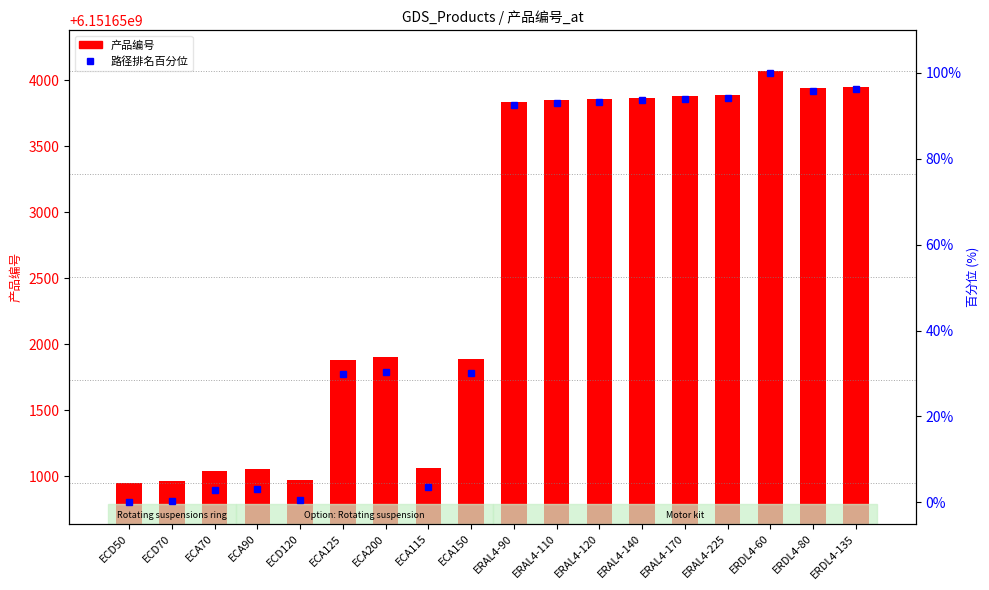

How many data points does each series have?

18